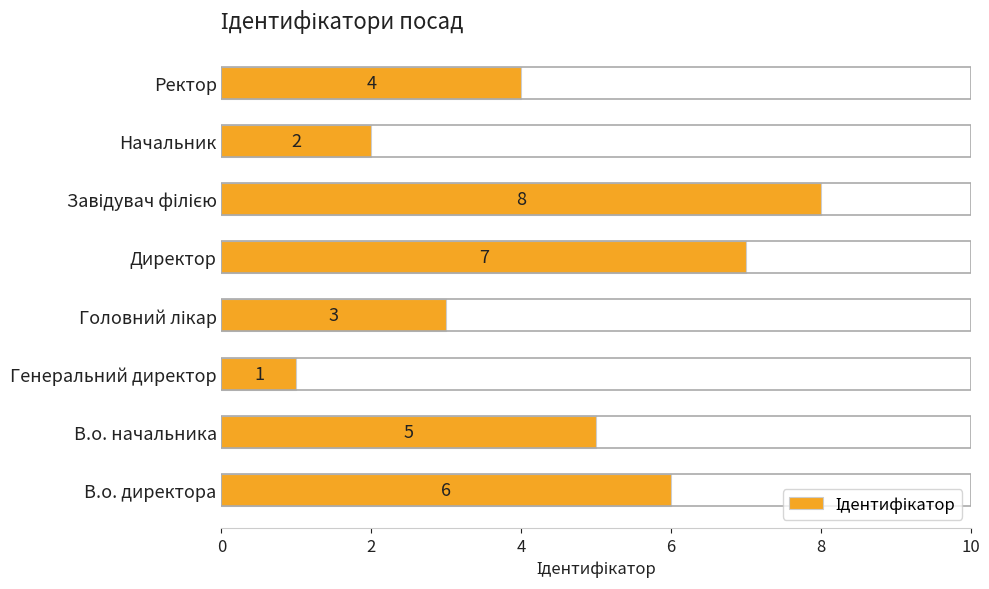

What is the change in value from В.о. начальника to Генеральний директор?

-4